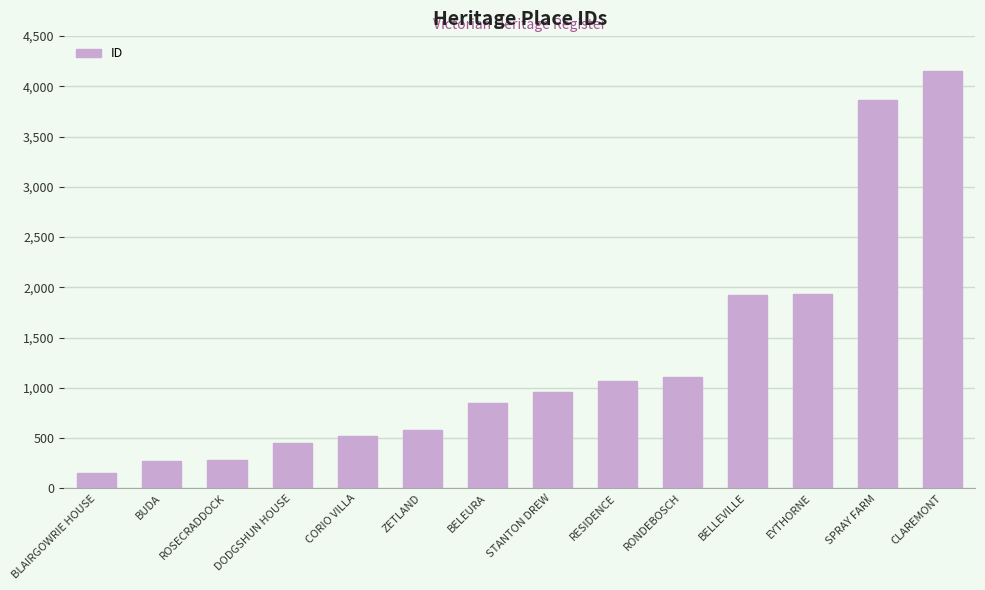

What is the smallest value displayed?

152